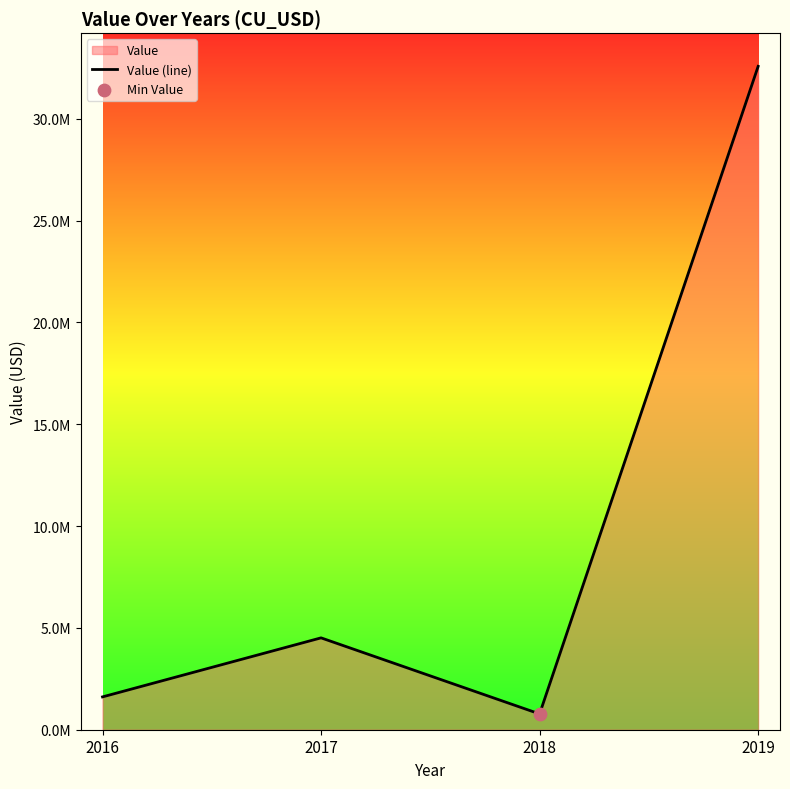

Between 2017 and 2018, which is larger?

2017